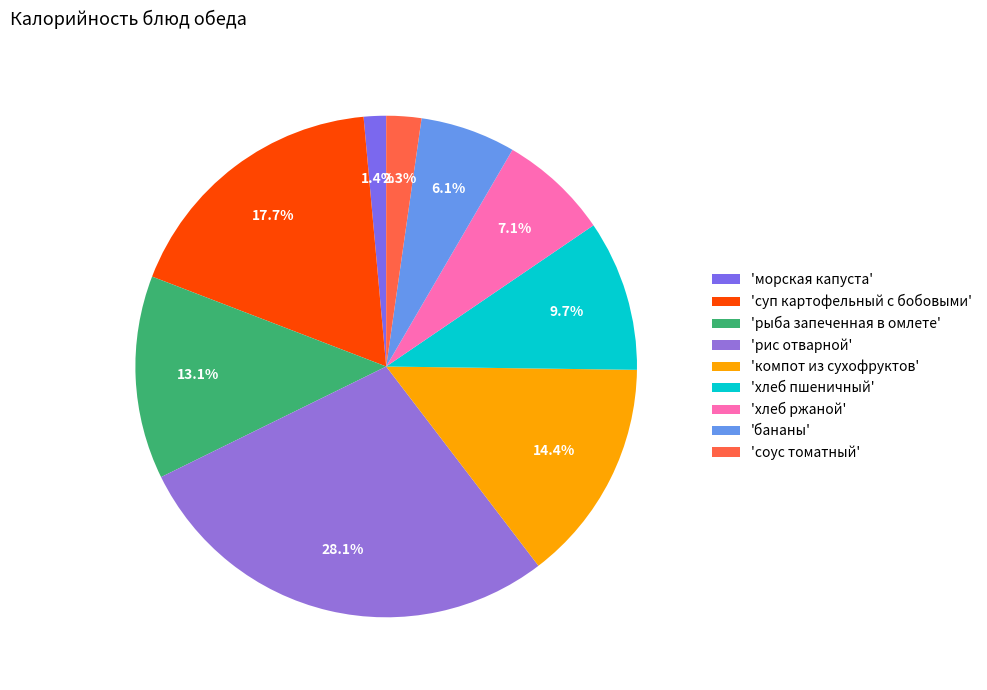

How many slices are in this pie chart?

9